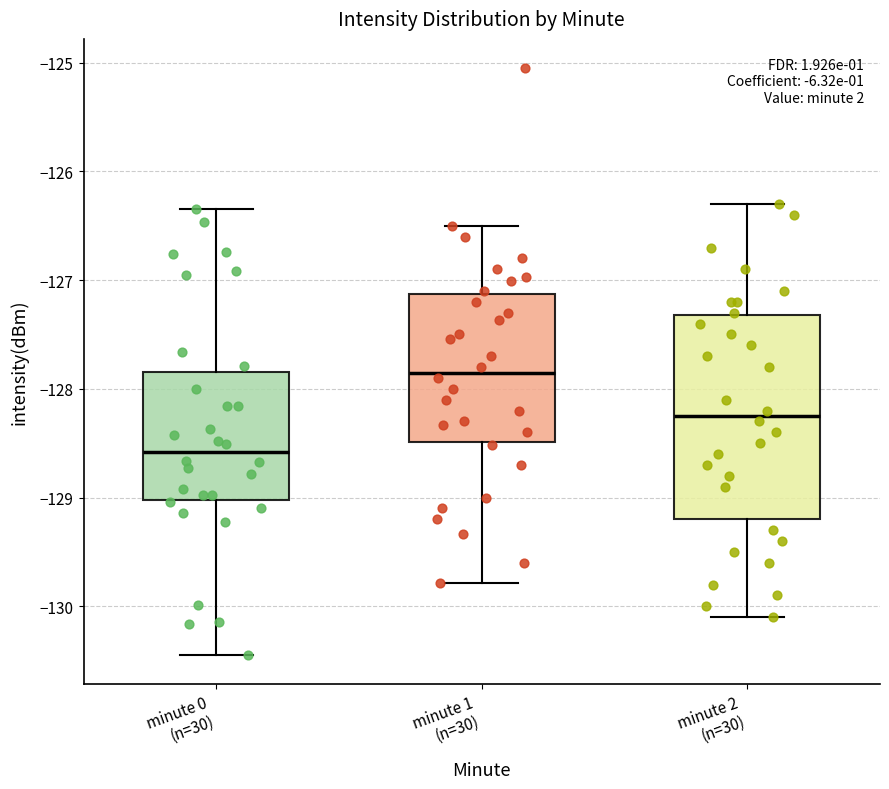

Which box's median line is the lowest?

minute 0 (n=30)